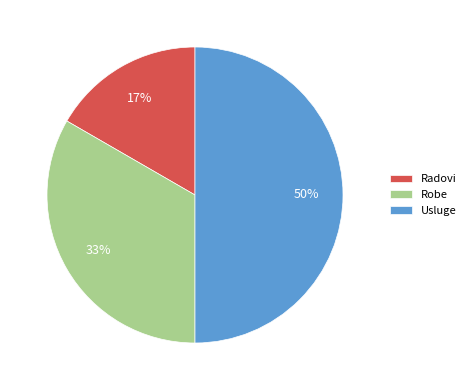

To the nearest percent, what is the combined percentage of Usluge and Radovi?

67%